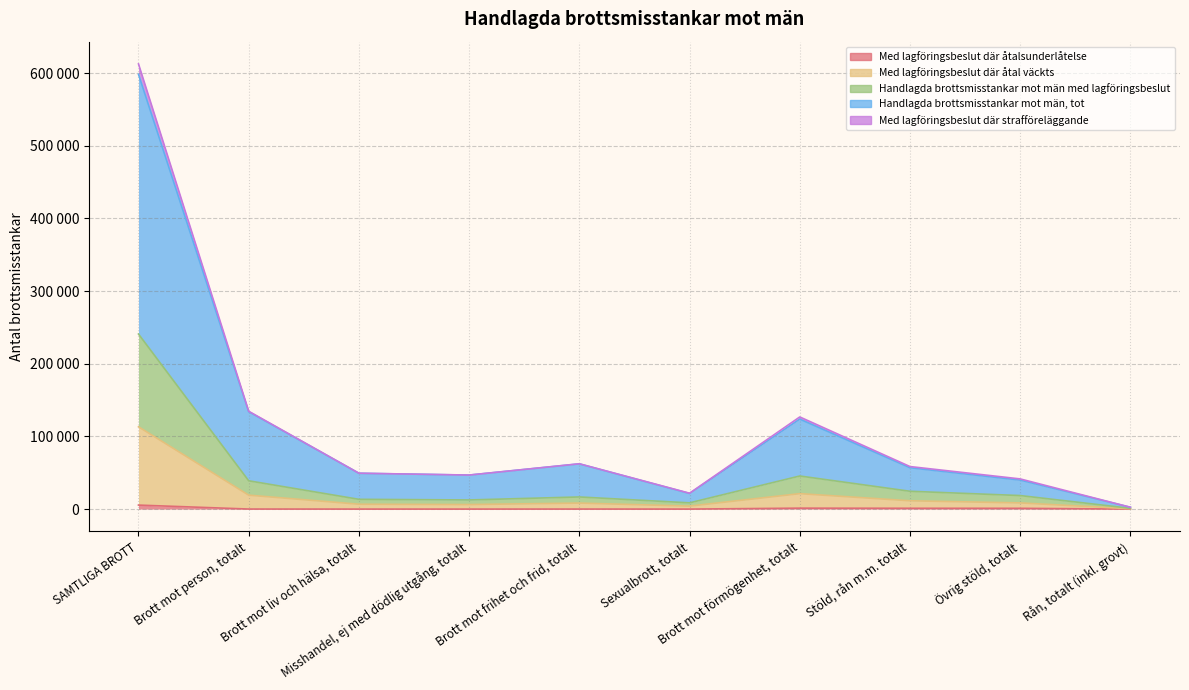

Between Sexualbrott, totalt and Stöld, rån m.m. totalt, which series saw the biggest shift?

Handlagda brottsmisstankar mot män, tot